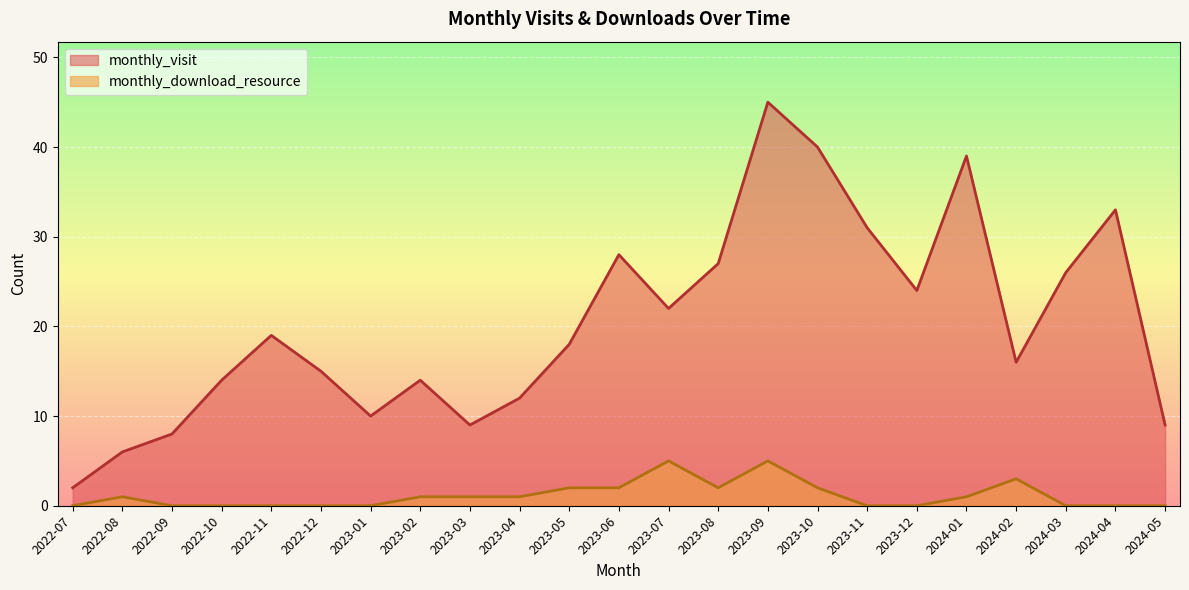

Which has a higher value, 2023-06 or 2023-10?

2023-10